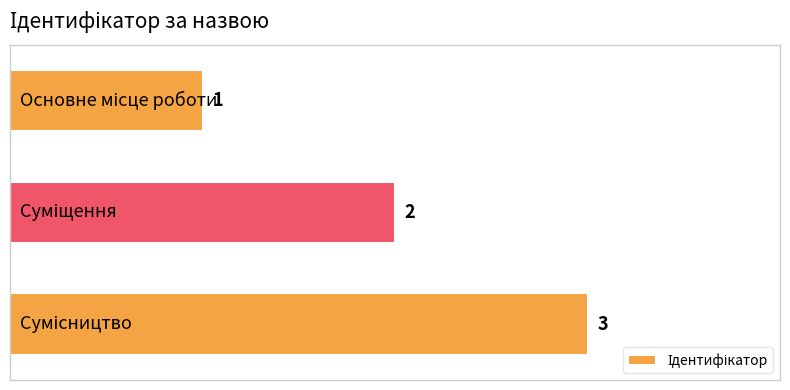

What is the greatest value displayed?

3